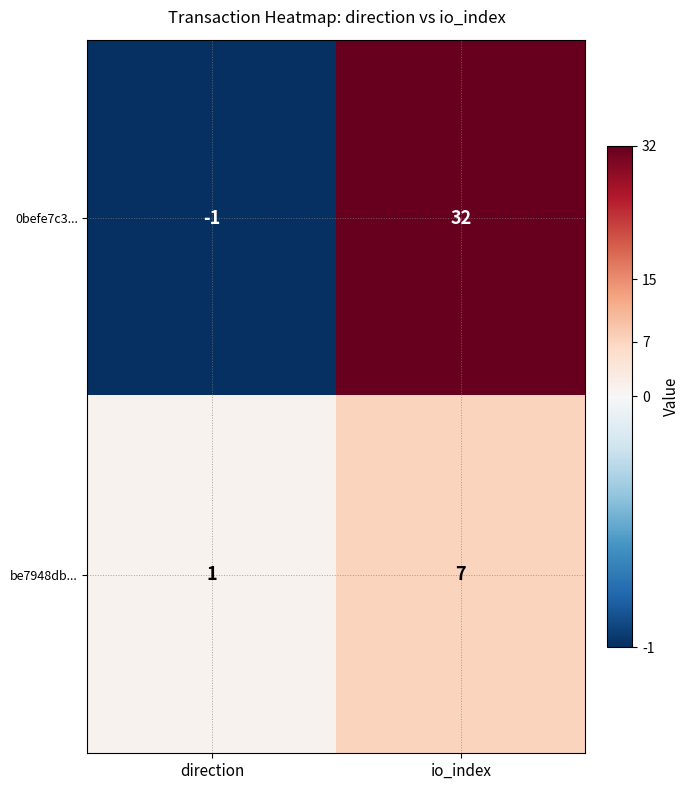

Reading left to right, transcribe all the data shown in this chart.

0befe7c3...: direction=-1	io_index=32
be7948db...: direction=1	io_index=7